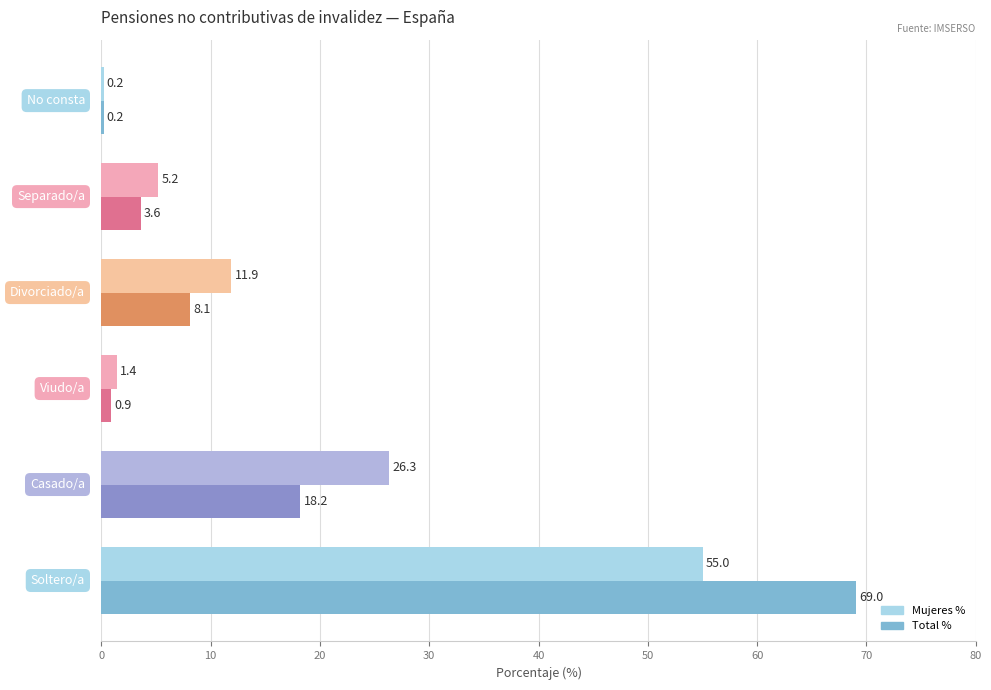

What is the maximum value for Mujeres %?

55.0